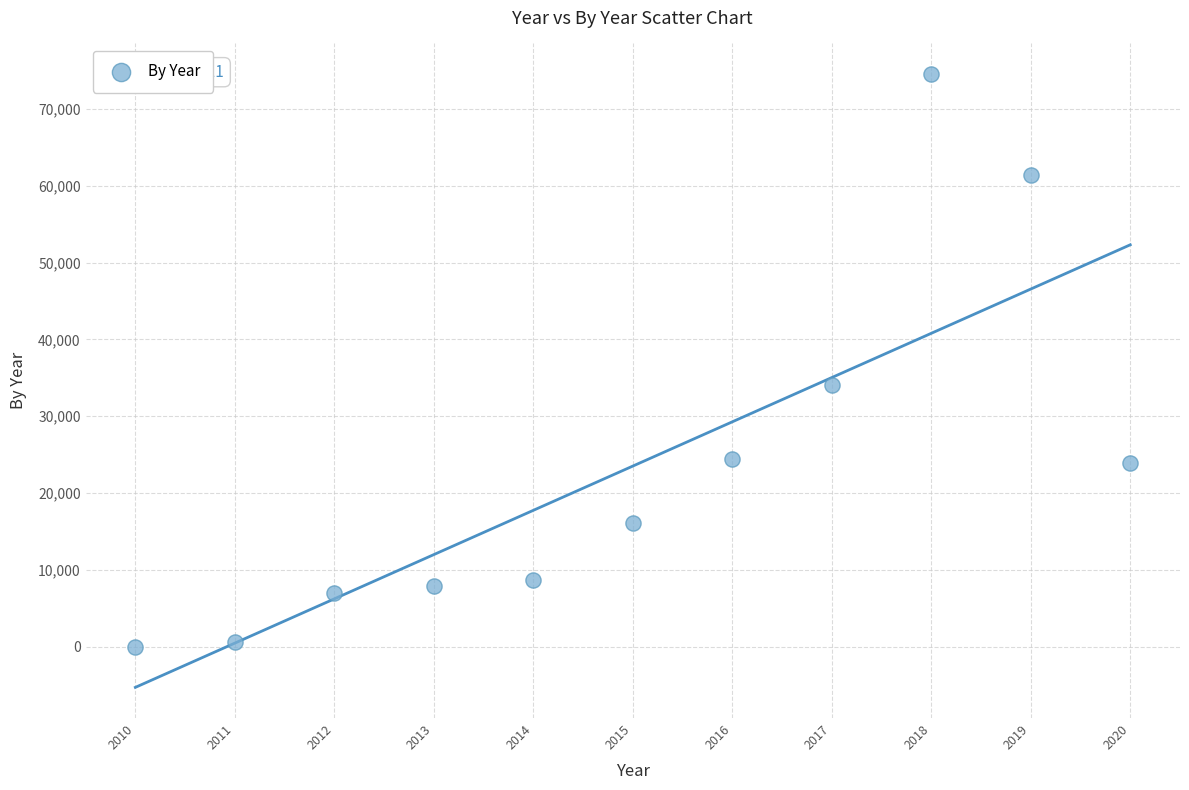

What is the average X value?

2015.0